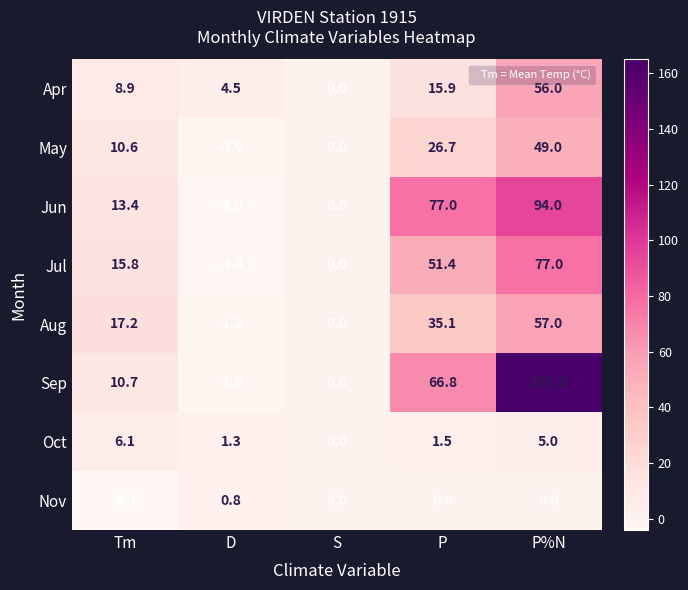

How many categories are shown in the chart?

5